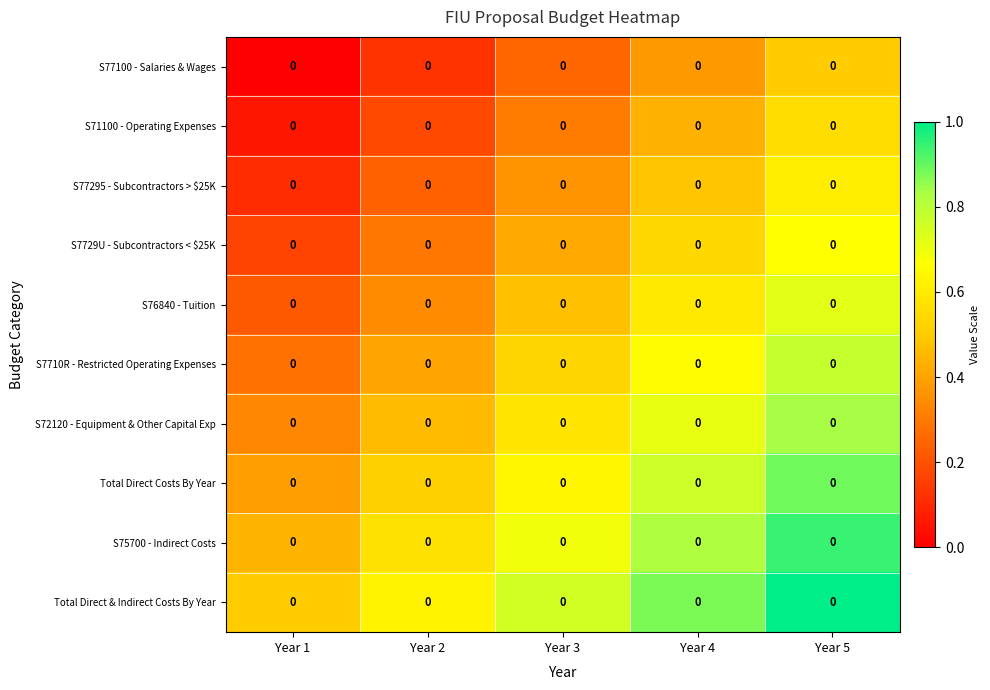

The S76840 - Tuition series shows 0.2 at Year 1. True or false?

True